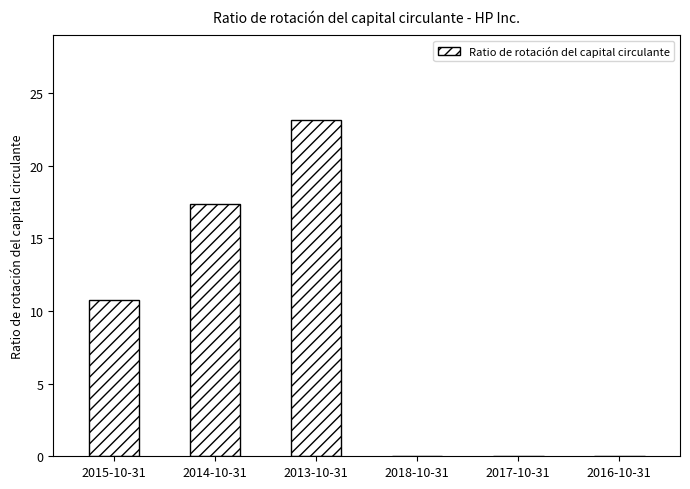

Which has a higher value, 2016-10-31 or 2014-10-31?

2014-10-31